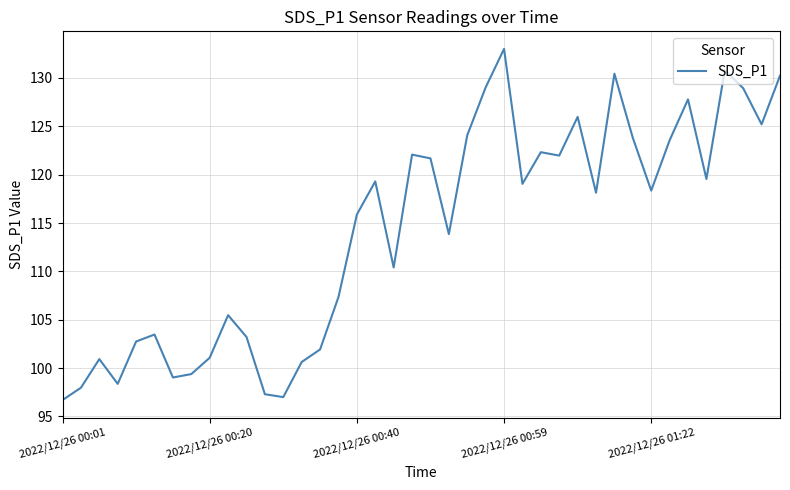

What is the minimum value shown in the chart?

96.7